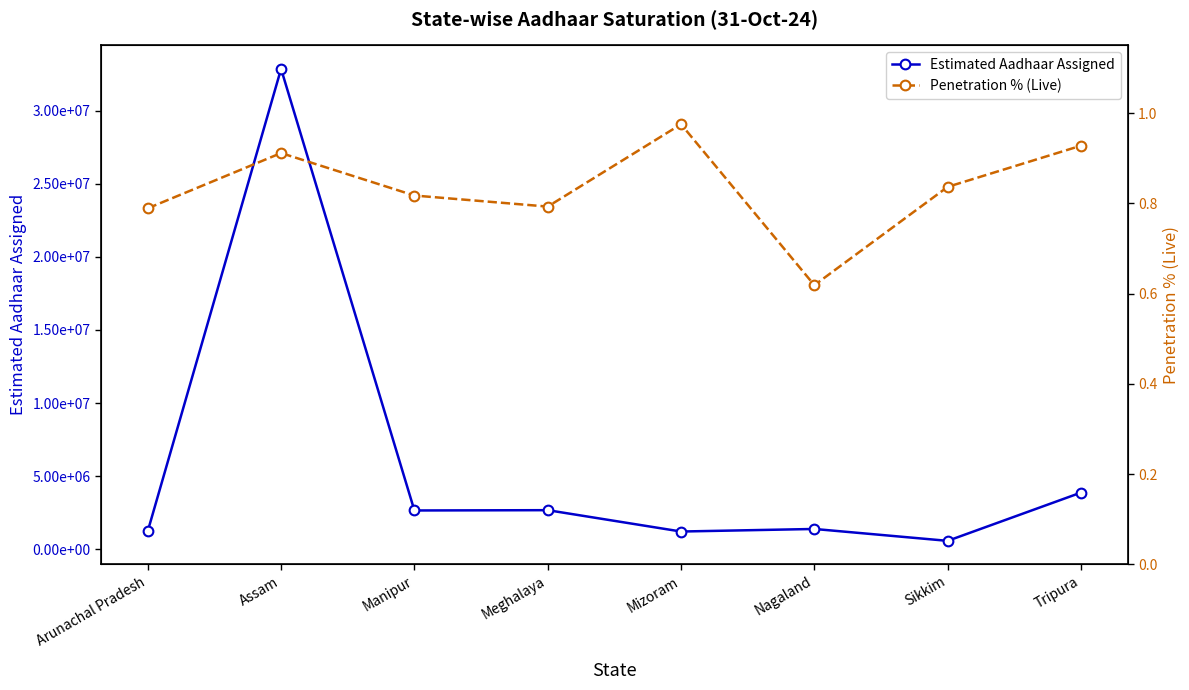

Which series has the largest total across all categories?

Estimated Aadhaar Assigned